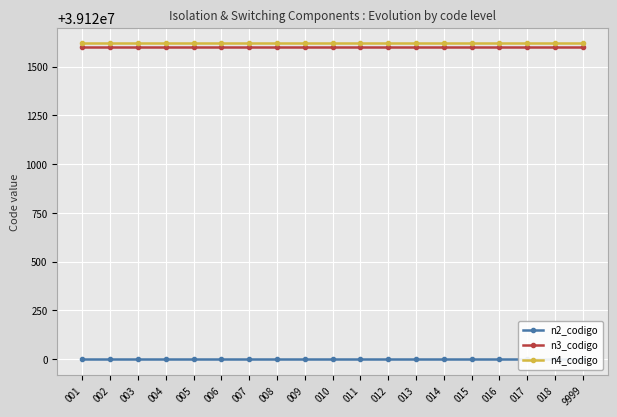

What is the approximate value of n2_codigo at 009?

39120000